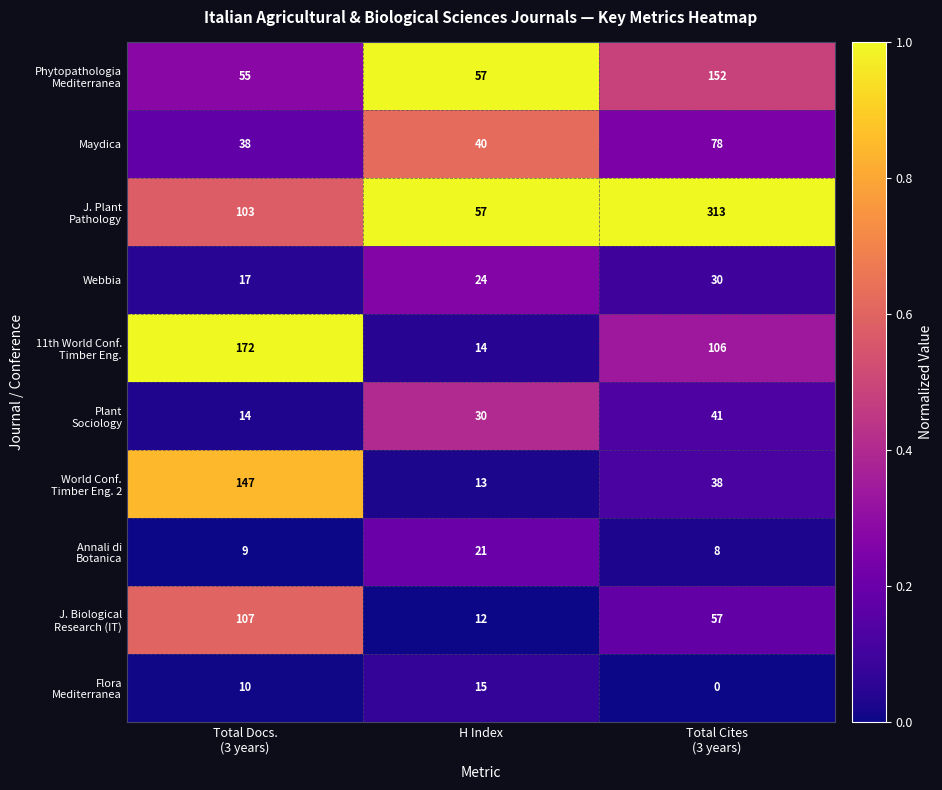

What is the maximum value shown in the chart?

313